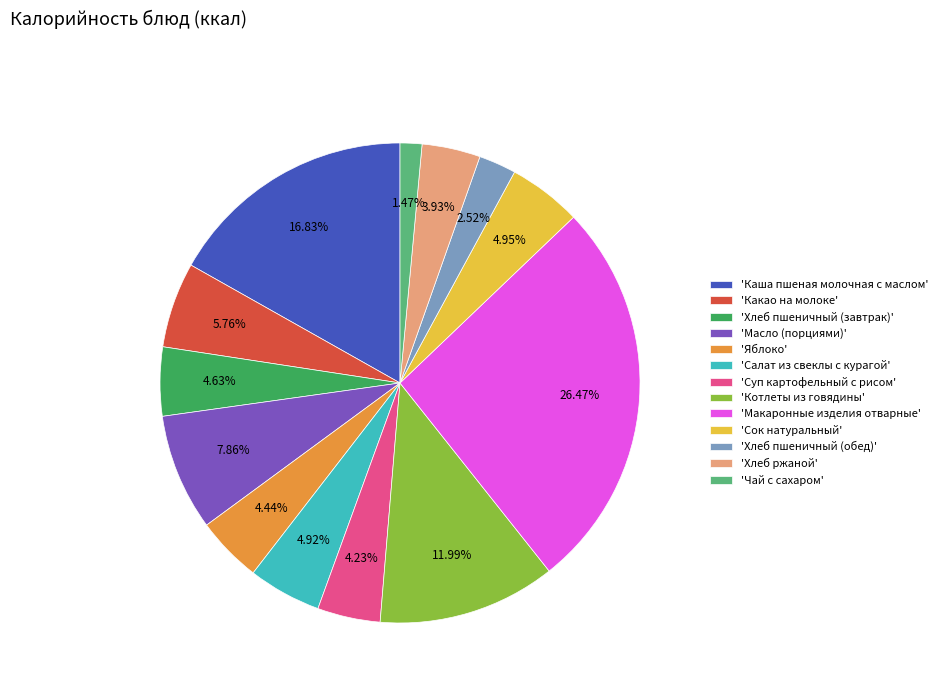

Combined, do 'Каша пшеная молочная с маслом' and 'Салат из свеклы с курагой' account for over 50%?

No